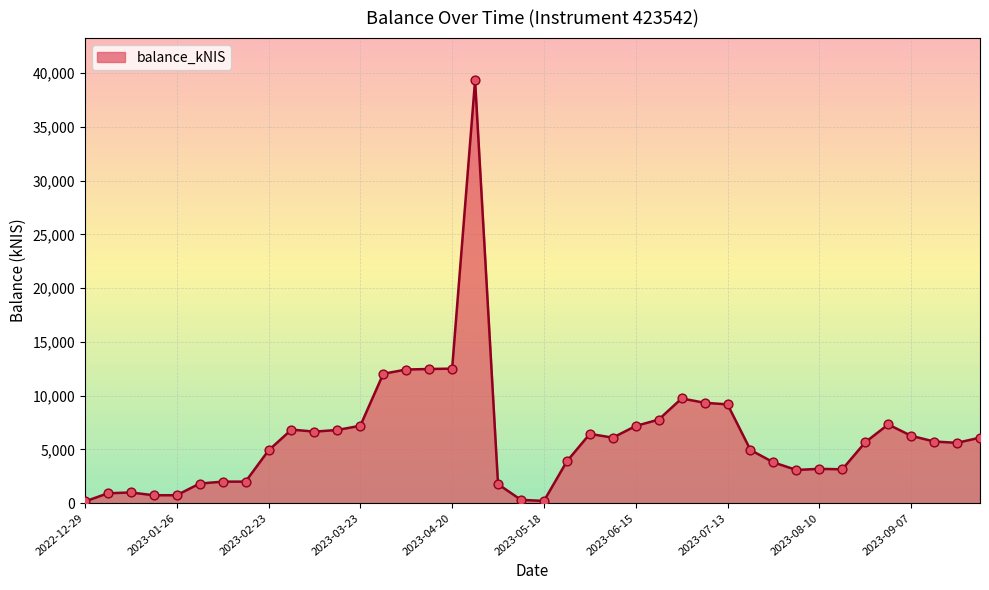

What is the greatest value displayed?

39320.6